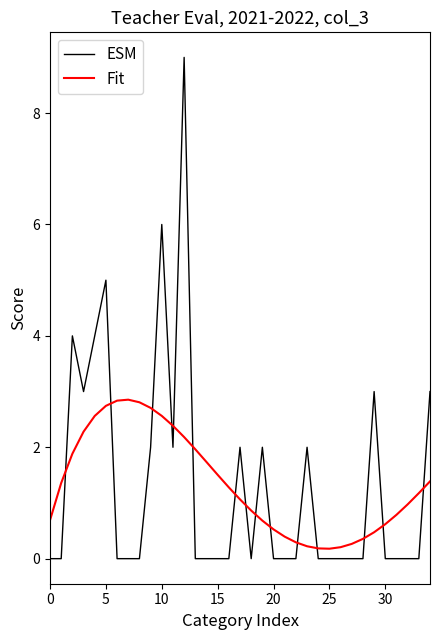

After their last crossing, which series has the higher values: Fit or ESM?

ESM